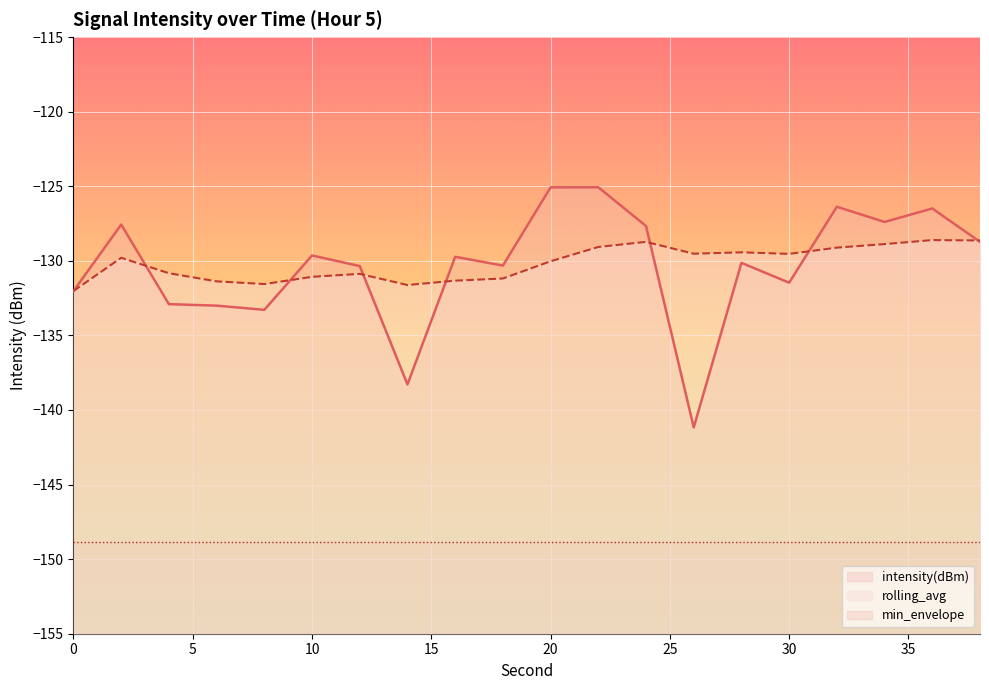

What is the difference between the maximum and minimum values in the intensity(dBm) series?

16.1